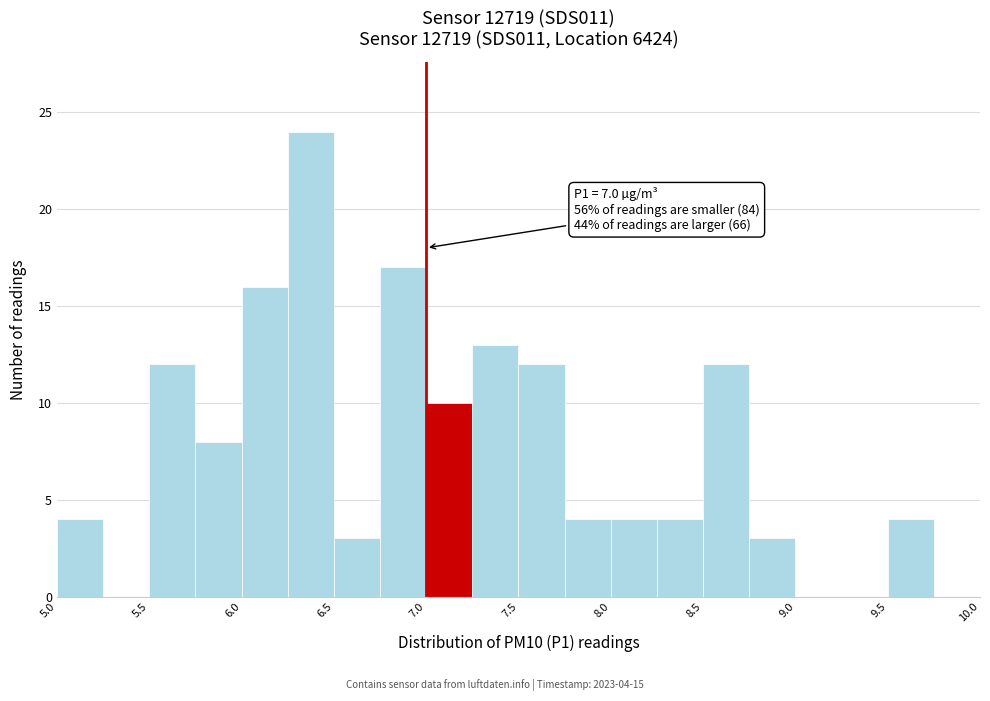

Over which range of the x-axis is the bar tallest?

6.25 to 6.50